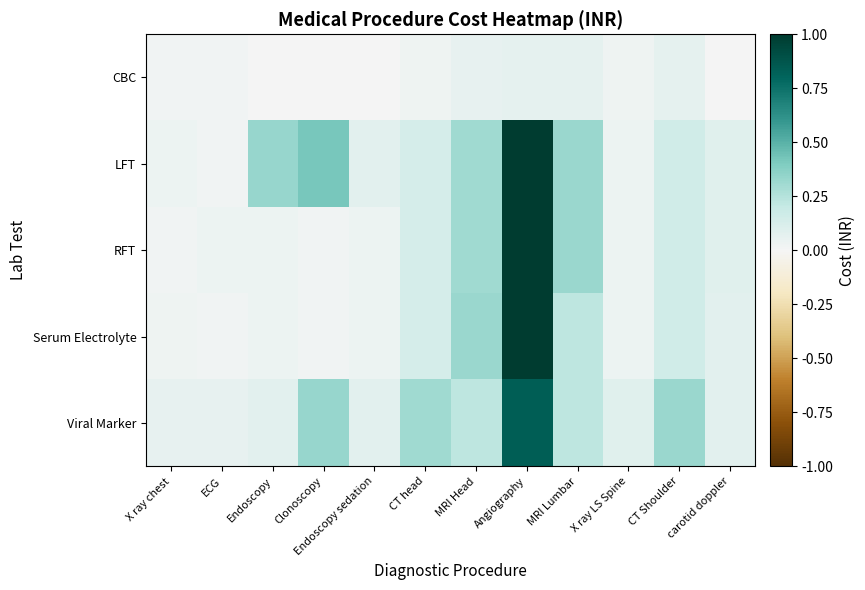

Which series changed the most between X ray chest and Endoscopy?

LFT